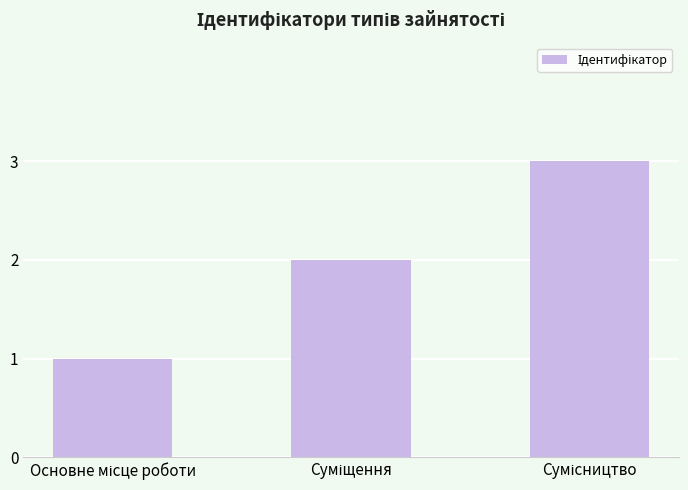

What is the value of the 3rd bar from the left?

3